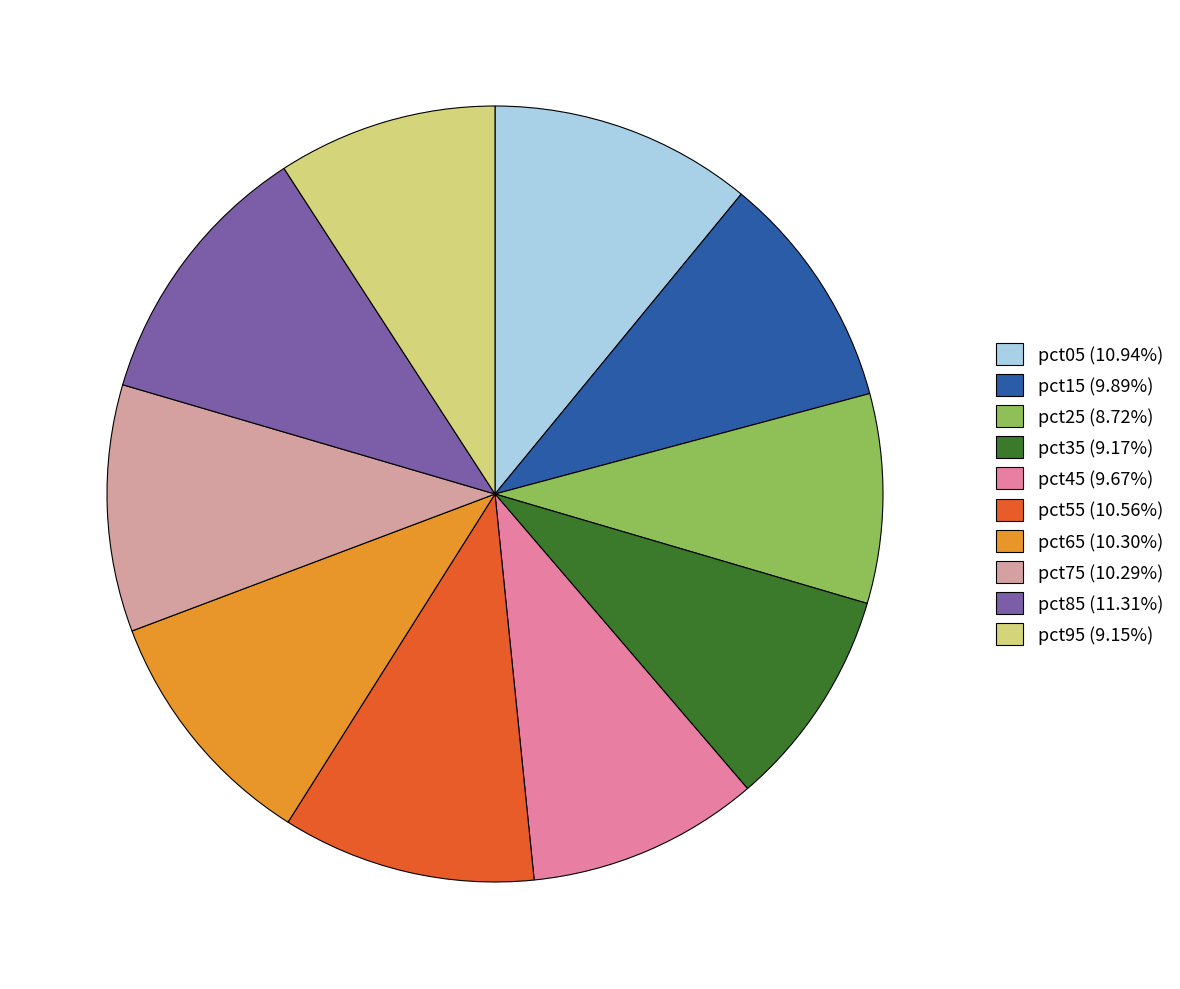

Is it true that pct05 is 11% of the pie?

True